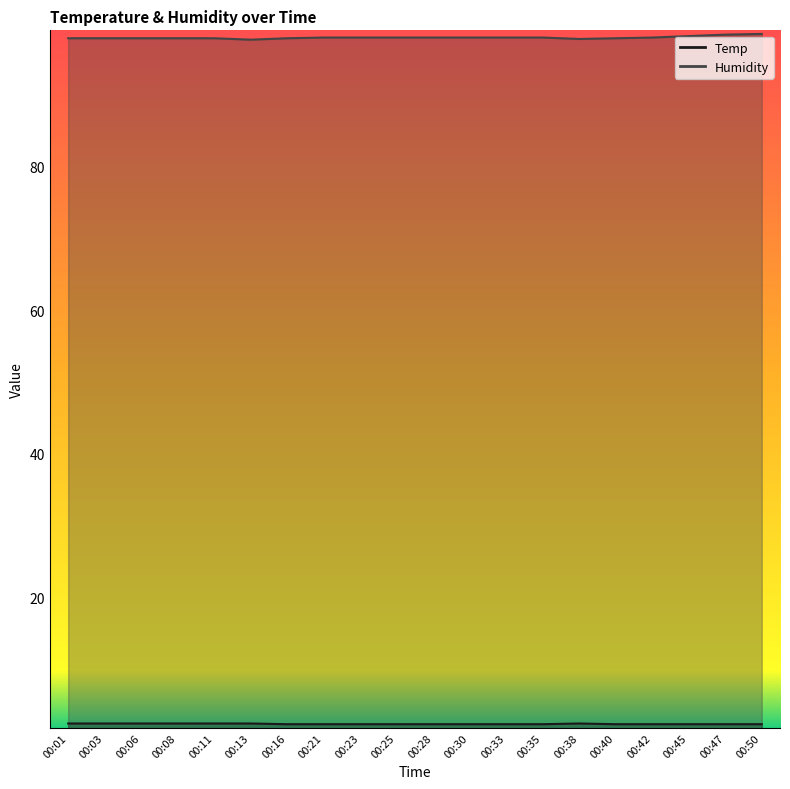

How many lines are shown in the chart?

2